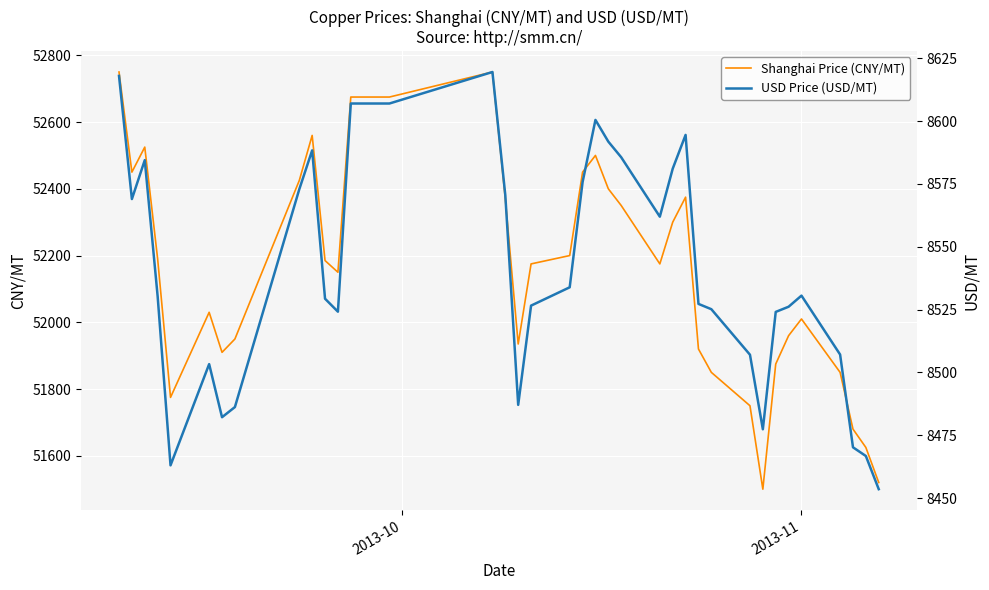

How many lines are shown in the chart?

2